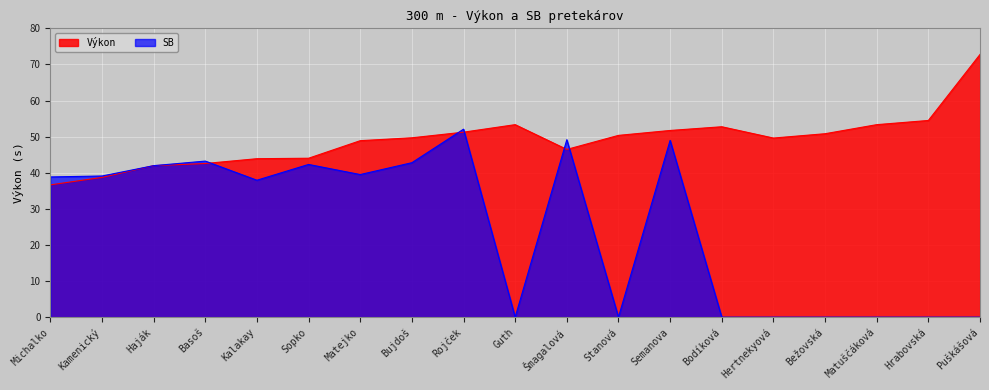

How many times do SB and Výkon cross each other?

7